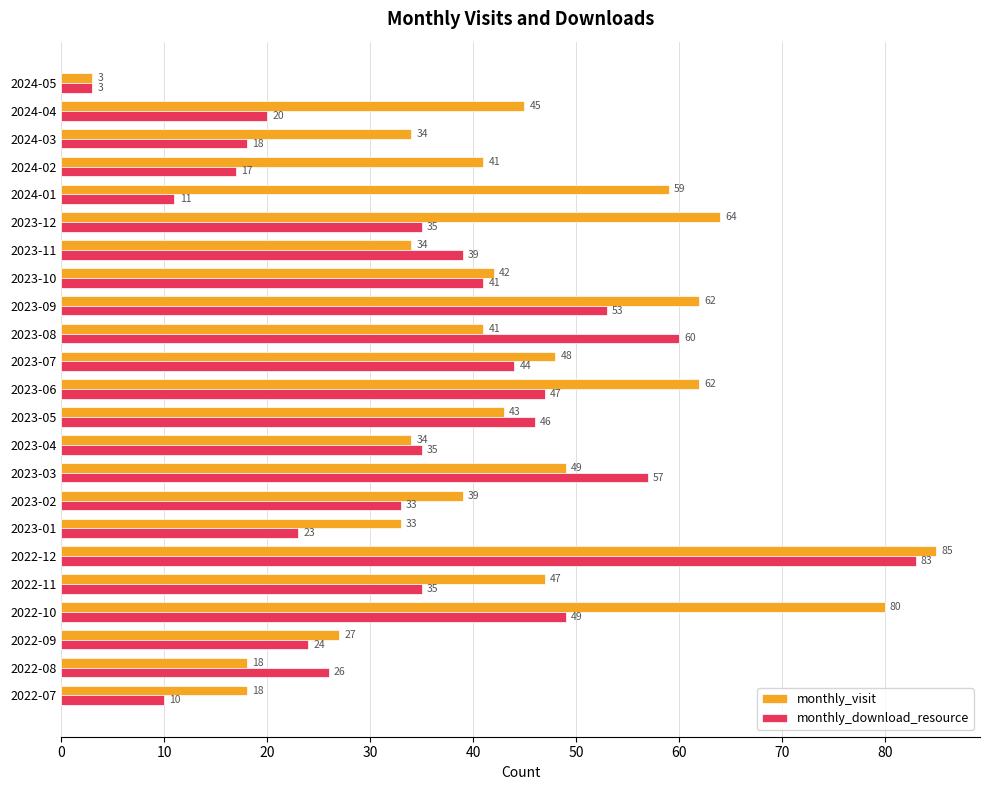

Which series has the widest spread of values?

monthly_visit